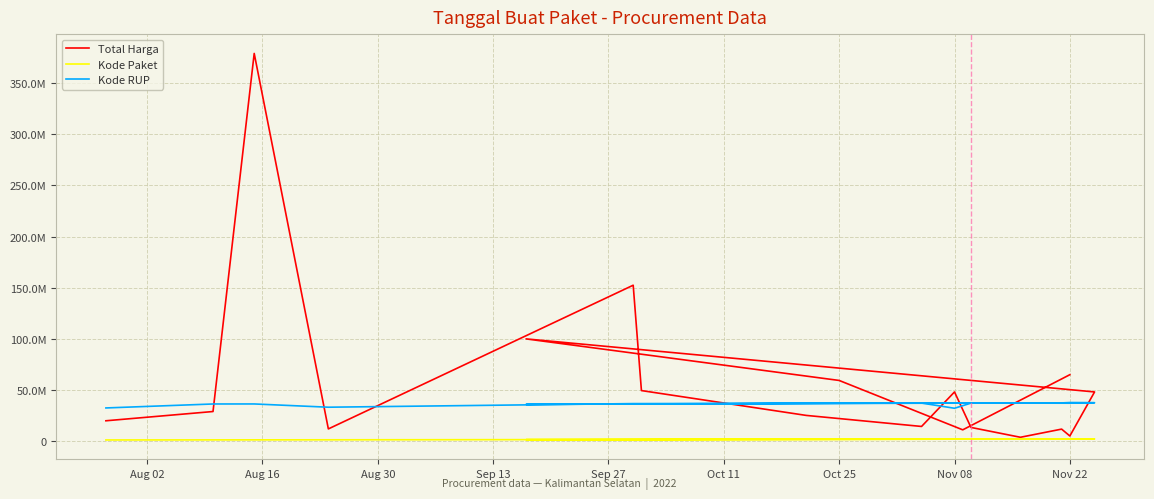

True or false: Kode RUP and Total Harga intersect in this chart.

True